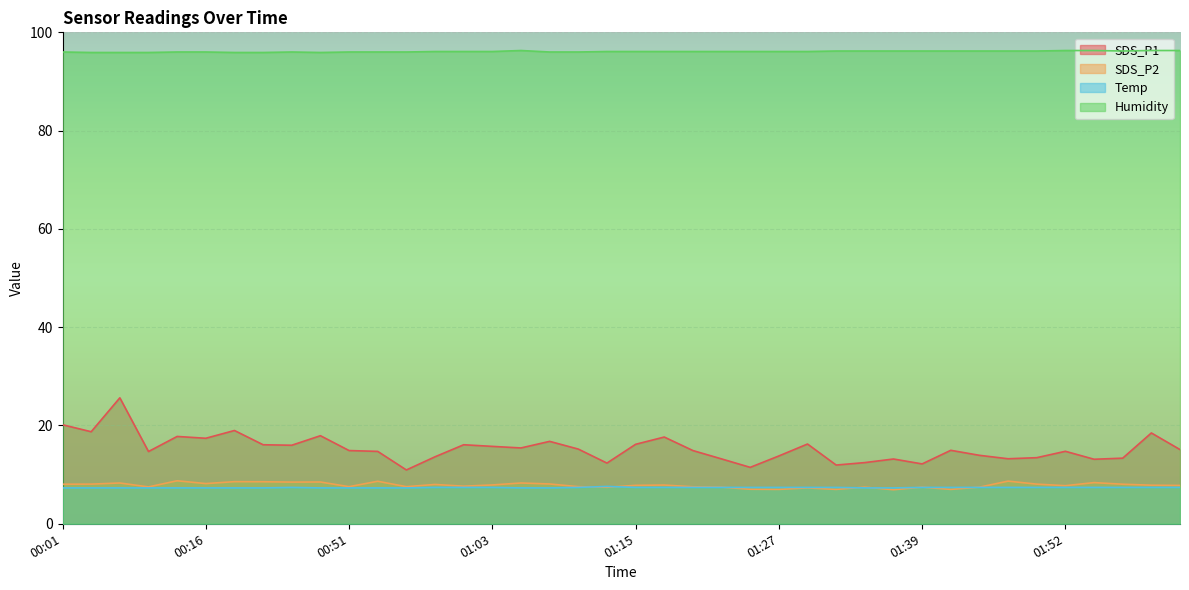

How many interior local valleys does the SDS_P2 series have?

12